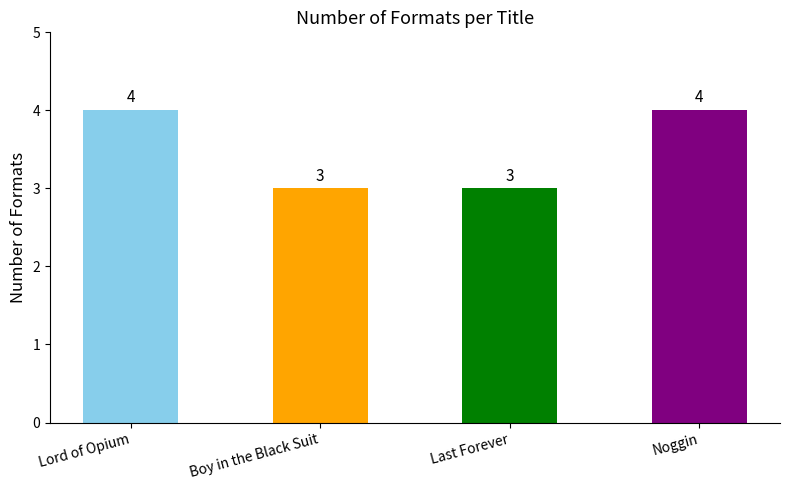

What is the greatest value displayed?

4